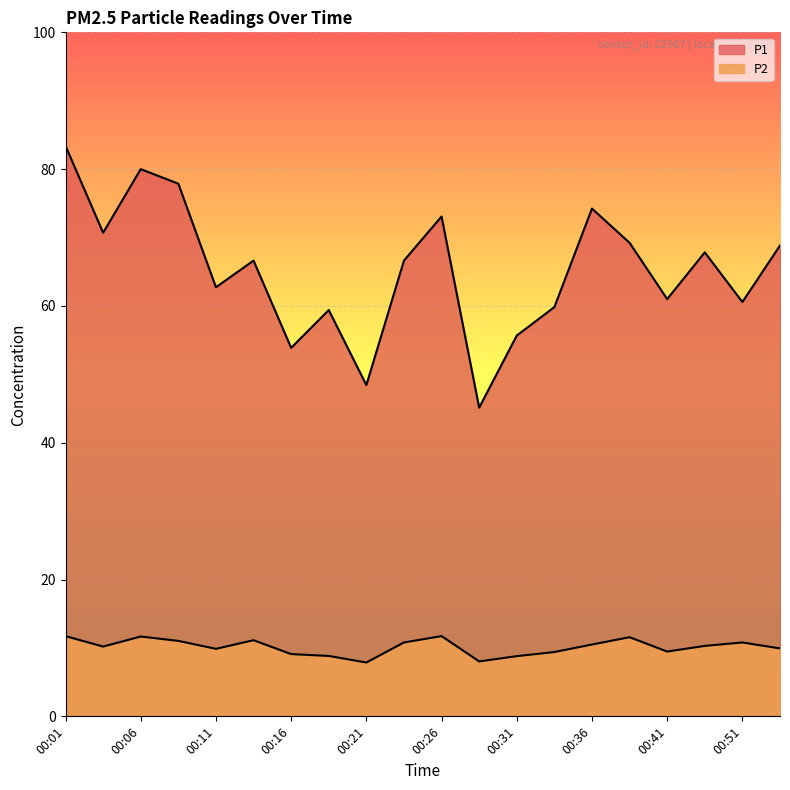

What are all the series names shown in the legend?

P1, P2